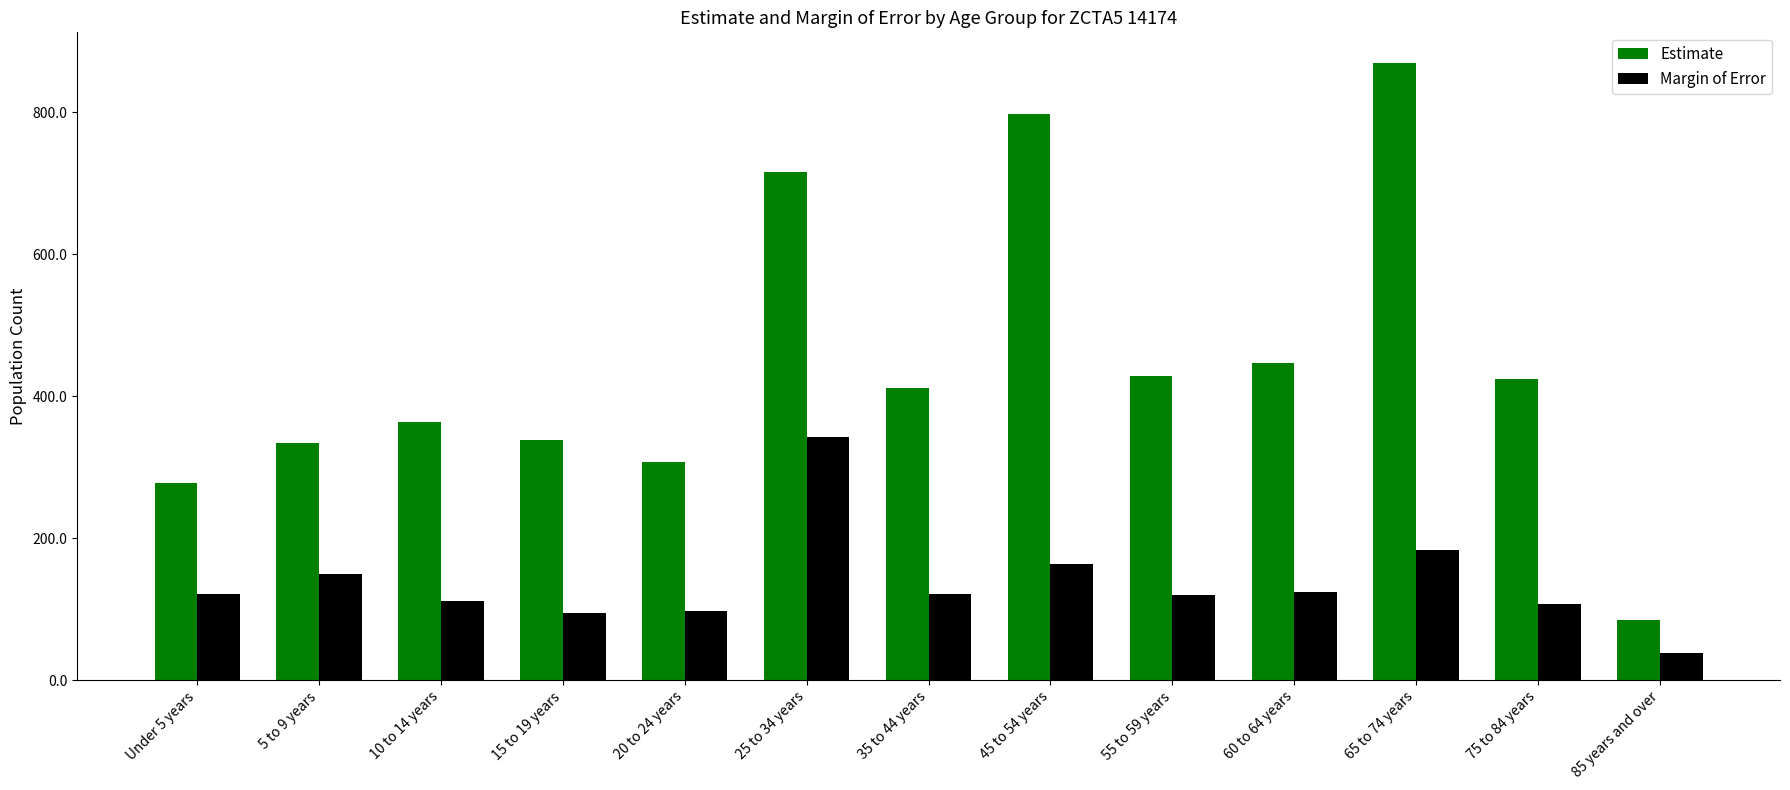

What is the label of the 10th bar from the right?

15 to 19 years